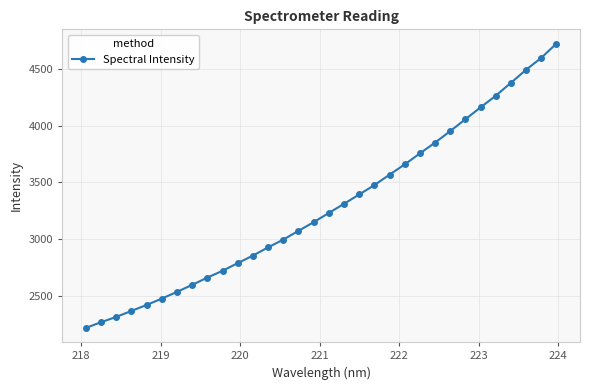

What is the value of the 26th point from the left?

4056.1